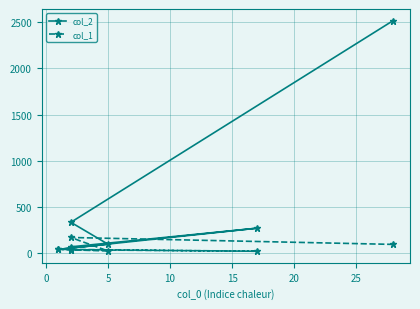

What is the lowest value of the col_2 series?

36.3